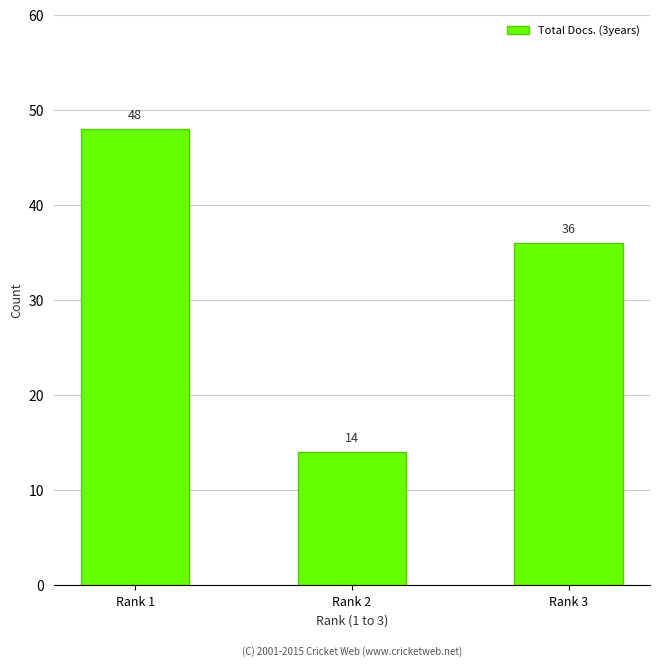

What value does the data have at Rank 2?

14